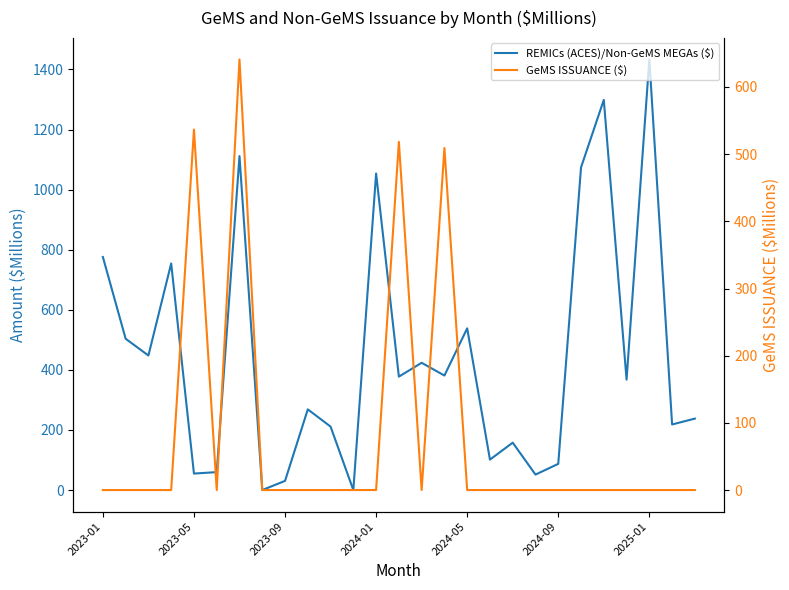

Read the REMICs (ACES)/Non-GeMS MEGAs ($) value at 21.

1074.0